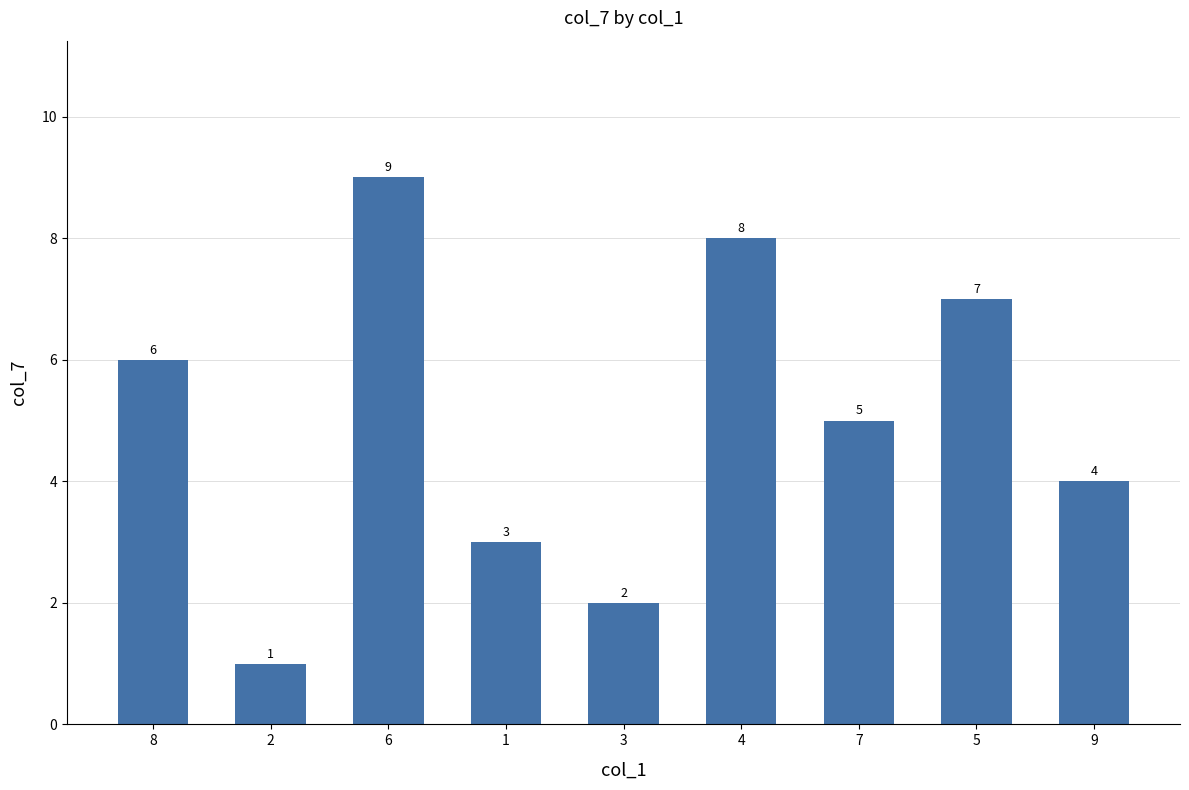

What is the difference between the maximum and second lowest values?

7